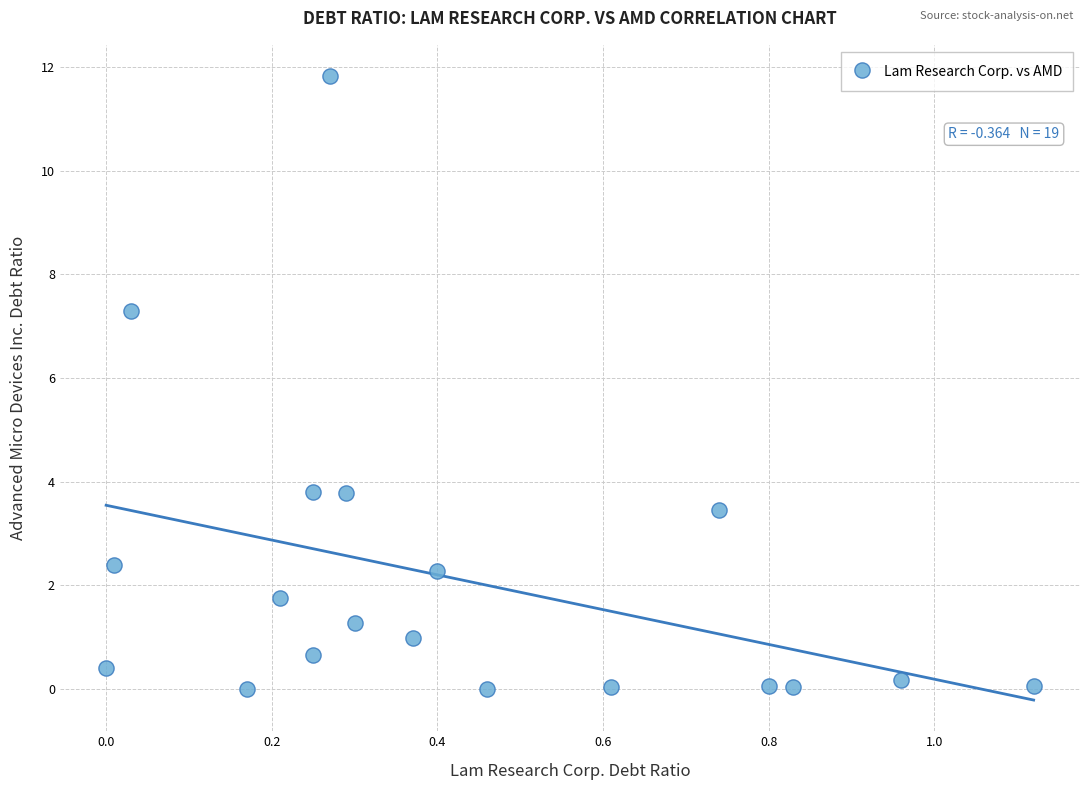

What is the range of X values (max minus min)?

1.1